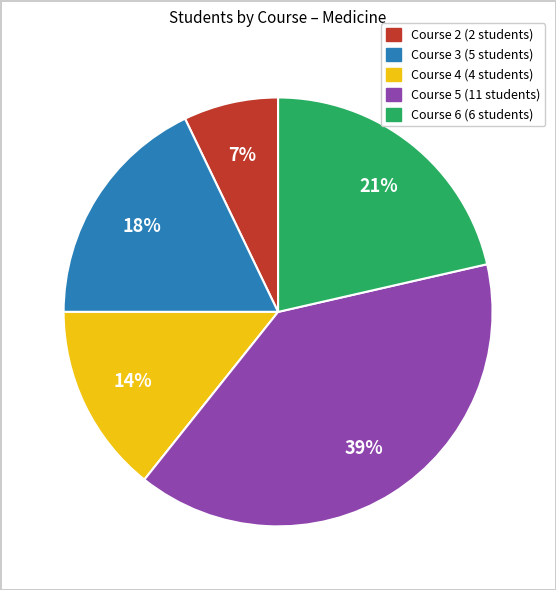

To the nearest percent, what is the difference between the largest and smallest slice percentages?

32%